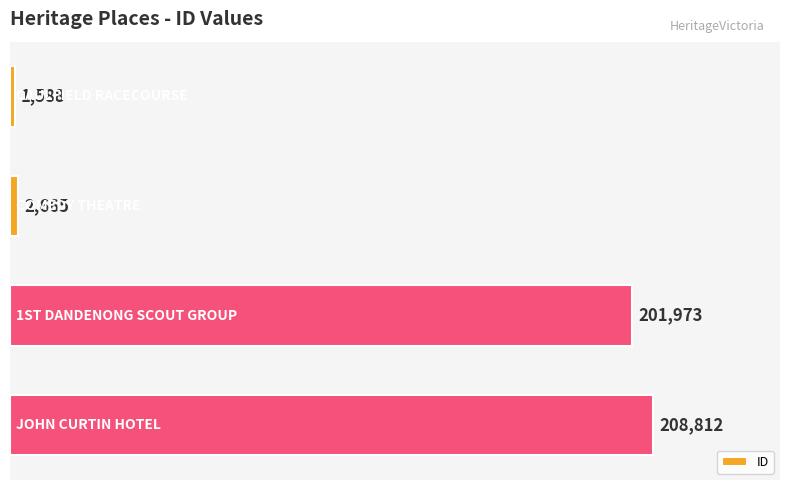

Reading top to bottom, list all the values displayed in this chart.

1588	2665	201973	208812